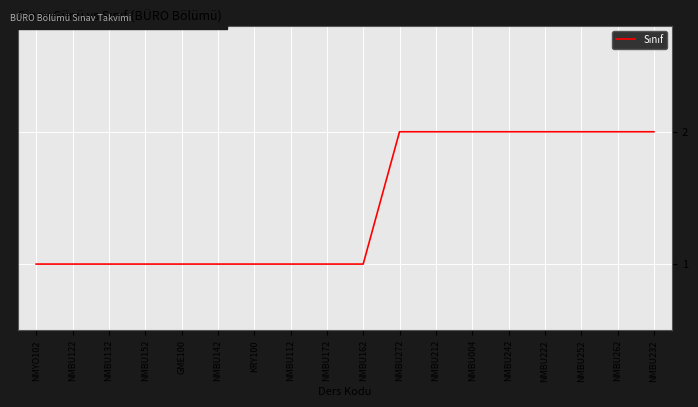

What position from the right is NMBU152?

15